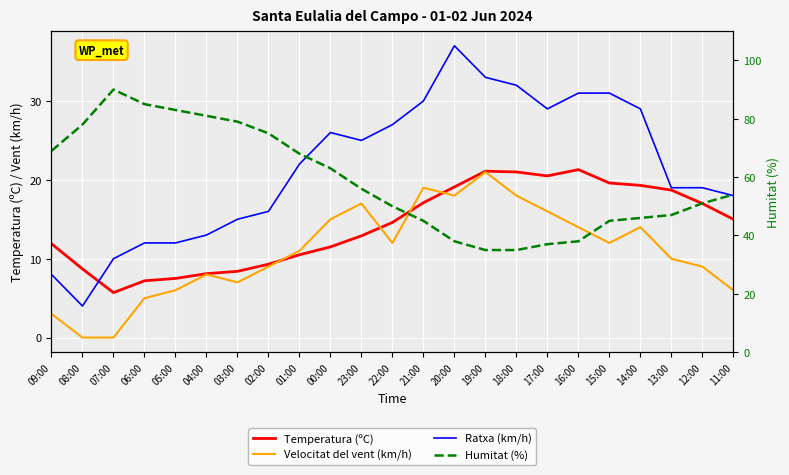

Which series has the widest spread of values?

Humitat (%)